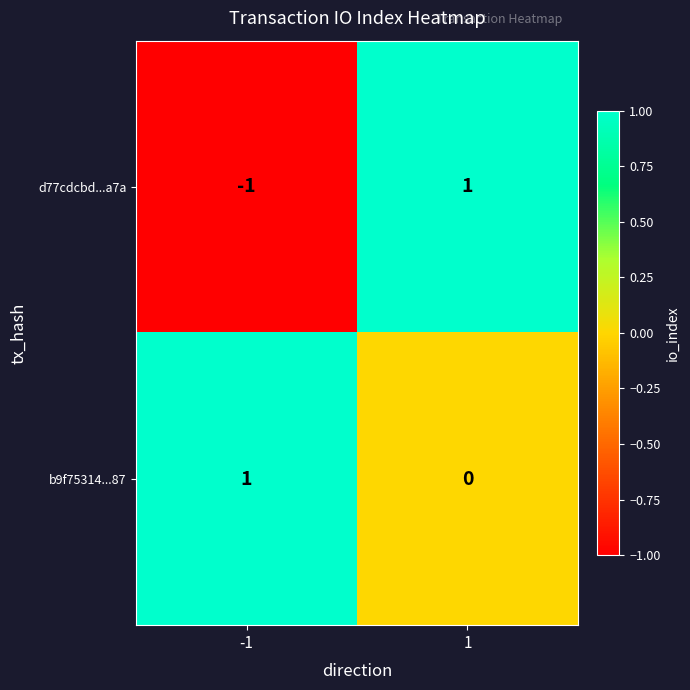

Reading left to right, extract all data points from this chart.

d77cdcbd...a7a: -1	1
b9f75314...87: 1	0